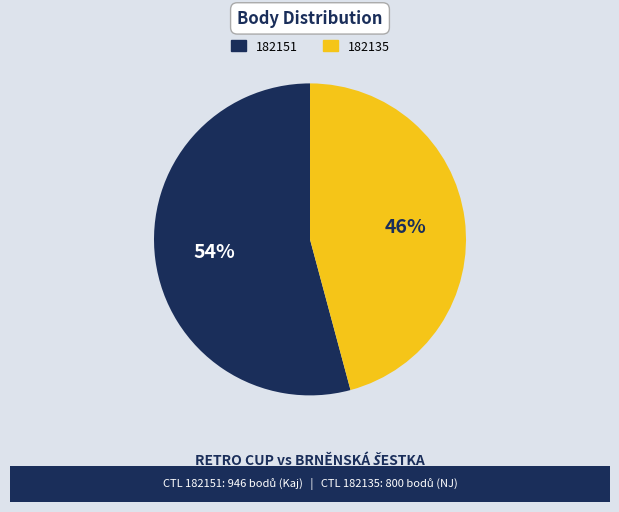

What is the majority slice?

182151